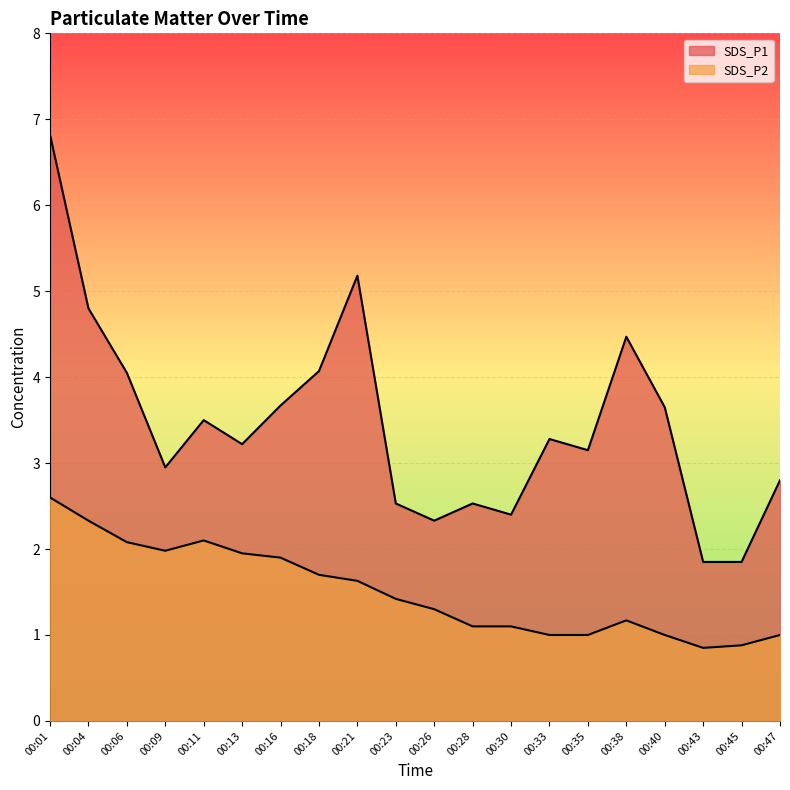

What is the total value across all series at 00:06?

6.1